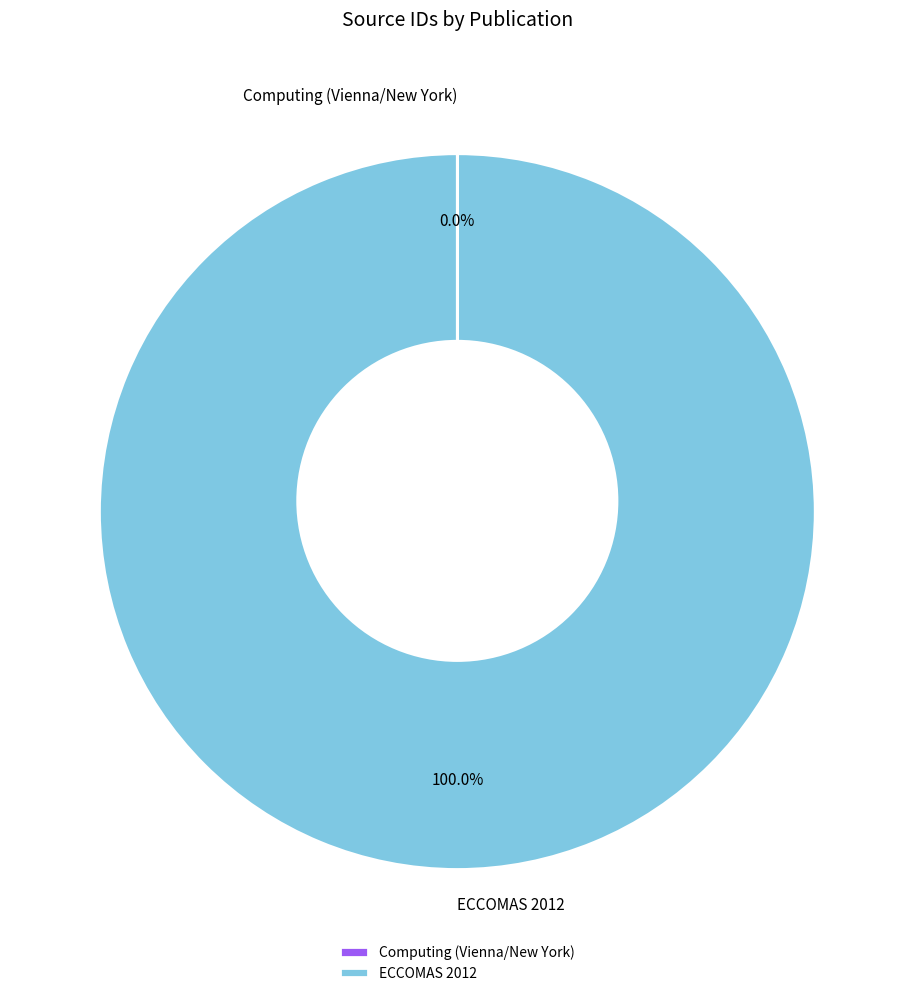

Does any single category account for the majority?

Yes